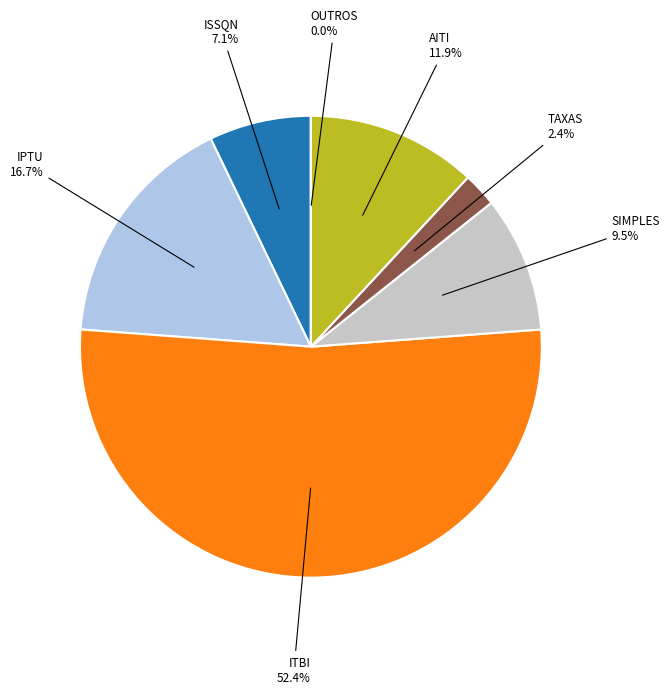

How many segments does this pie chart have?

7